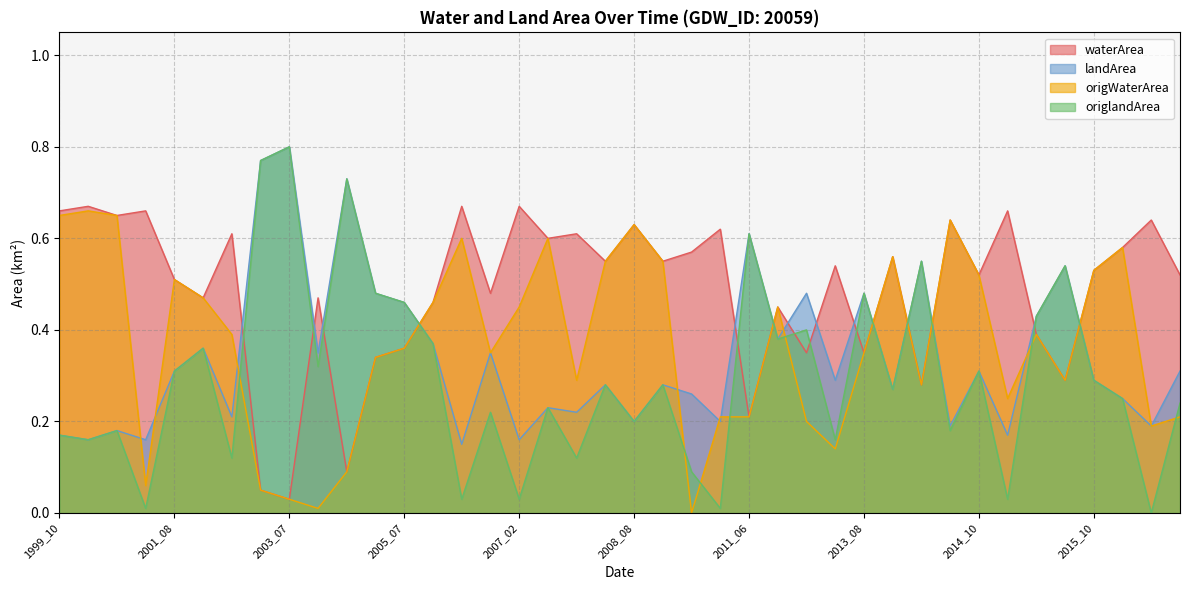

Between 2000_08 and 2012_11, which is larger?

2000_08